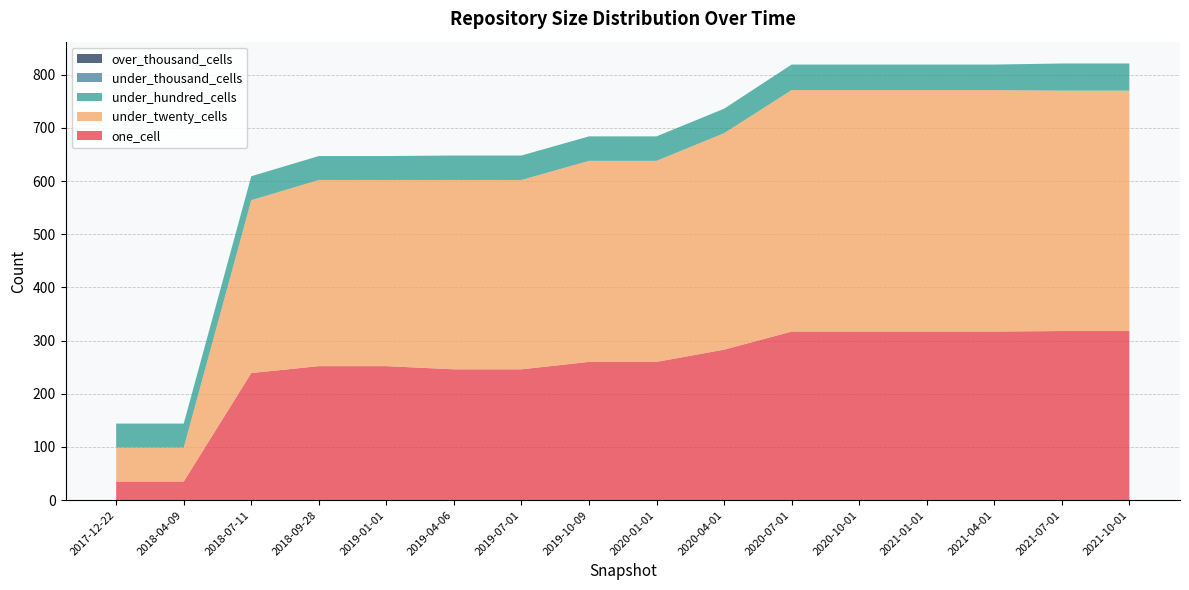

Reading left to right, what are all the values shown in this chart?

one_cell: 2017-12-22=35	2018-04-09=35	2018-07-11=239	2018-09-28=252	2019-01-01=252	2019-04-06=246	2019-07-01=246	2019-10-09=260	2020-01-01=260	2020-04-01=283	2020-07-01=317	2020-10-01=317	2021-01-01=317	2021-04-01=317	2021-07-01=318	2021-10-01=318
under_twenty_cells: 2017-12-22=64	2018-04-09=64	2018-07-11=325	2018-09-28=350	2019-01-01=350	2019-04-06=356	2019-07-01=356	2019-10-09=378	2020-01-01=378	2020-04-01=407	2020-07-01=454	2020-10-01=454	2021-01-01=454	2021-04-01=454	2021-07-01=452	2021-10-01=452
under_hundred_cells: 2017-12-22=45	2018-04-09=45	2018-07-11=45	2018-09-28=45	2019-01-01=45	2019-04-06=46	2019-07-01=46	2019-10-09=46	2020-01-01=46	2020-04-01=46	2020-07-01=48	2020-10-01=48	2021-01-01=48	2021-04-01=48	2021-07-01=51	2021-10-01=51
under_thousand_cells: 2017-12-22=0	2018-04-09=0	2018-07-11=0	2018-09-28=0	2019-01-01=0	2019-04-06=0	2019-07-01=0	2019-10-09=0	2020-01-01=0	2020-04-01=0	2020-07-01=0	2020-10-01=0	2021-01-01=0	2021-04-01=0	2021-07-01=0	2021-10-01=0
over_thousand_cells: 2017-12-22=0	2018-04-09=0	2018-07-11=0	2018-09-28=0	2019-01-01=0	2019-04-06=0	2019-07-01=0	2019-10-09=0	2020-01-01=0	2020-04-01=0	2020-07-01=0	2020-10-01=0	2021-01-01=0	2021-04-01=0	2021-07-01=0	2021-10-01=0